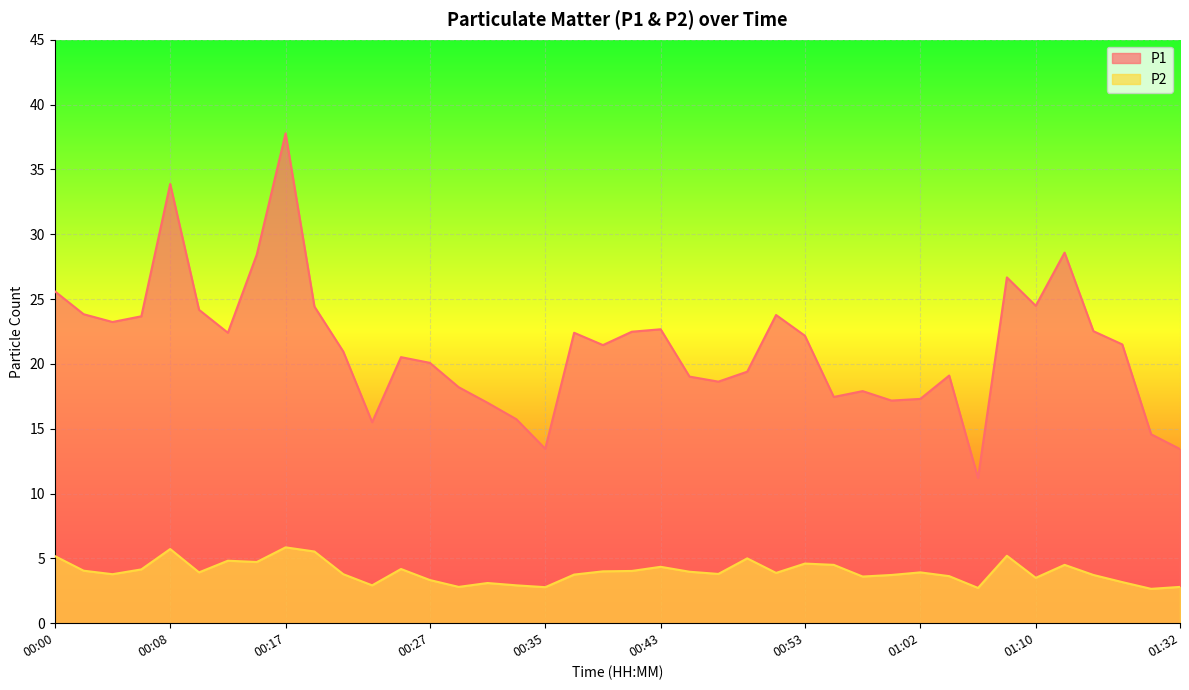

True or false: P2 and P1 intersect in this chart.

False